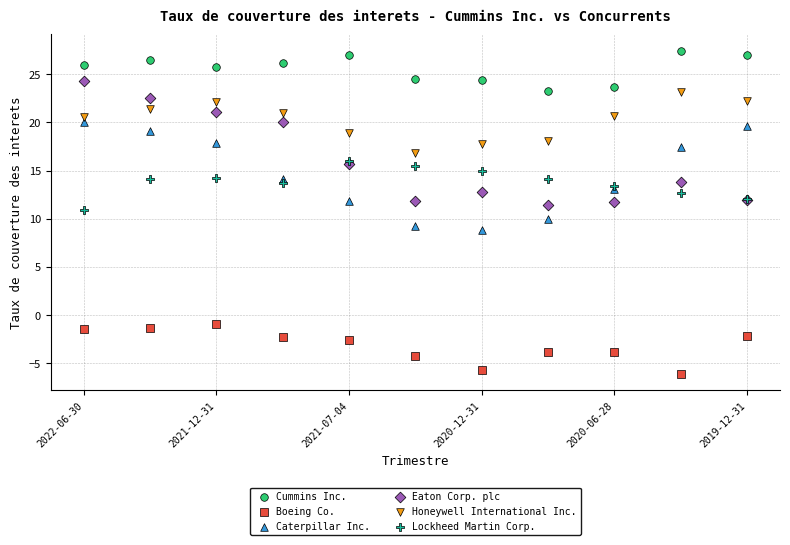

What are all the series names shown in the legend?

Cummins Inc., Boeing Co., Caterpillar Inc., Eaton Corp. plc, Honeywell International Inc., Lockheed Martin Corp.